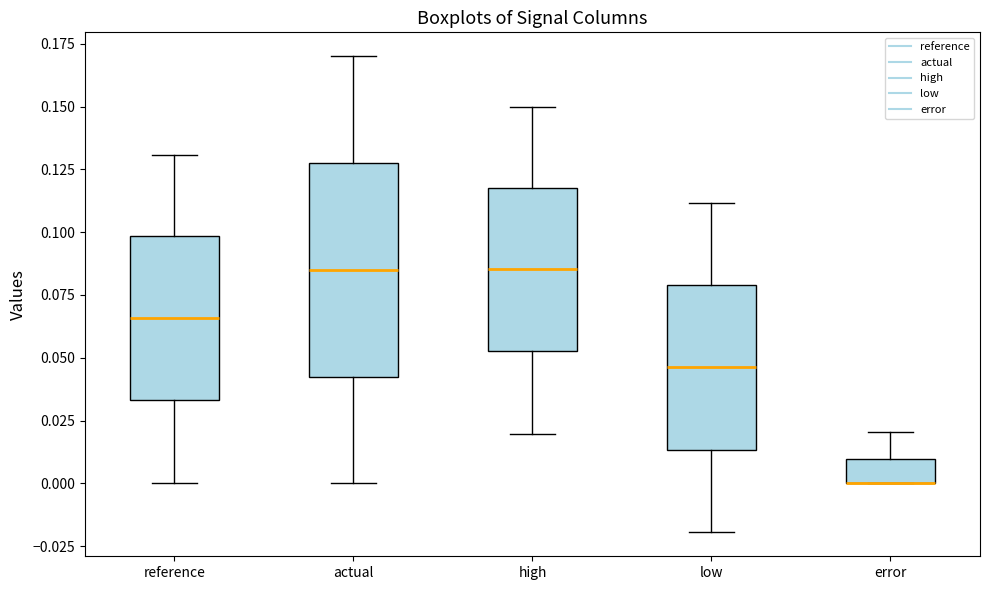

Reading left to right, read every box against the y-axis: the position of its median line, the range the box covers, and the ends of its whiskers. The values are not printed on the chart, so give them approximately, as read against the axis.

reference: median 0.065, box 0.035 to 0.100, whiskers 0.000 to 0.130
actual: median 0.085, box 0.045 to 0.130, whiskers 0.000 to 0.170
high: median 0.085, box 0.055 to 0.120, whiskers 0.020 to 0.150
low: median 0.045, box 0.015 to 0.080, whiskers -0.020 to 0.110
error: median 0.000 (drawn on the box's lower edge), box 0.000 to 0.010, whiskers 0.000 to 0.020